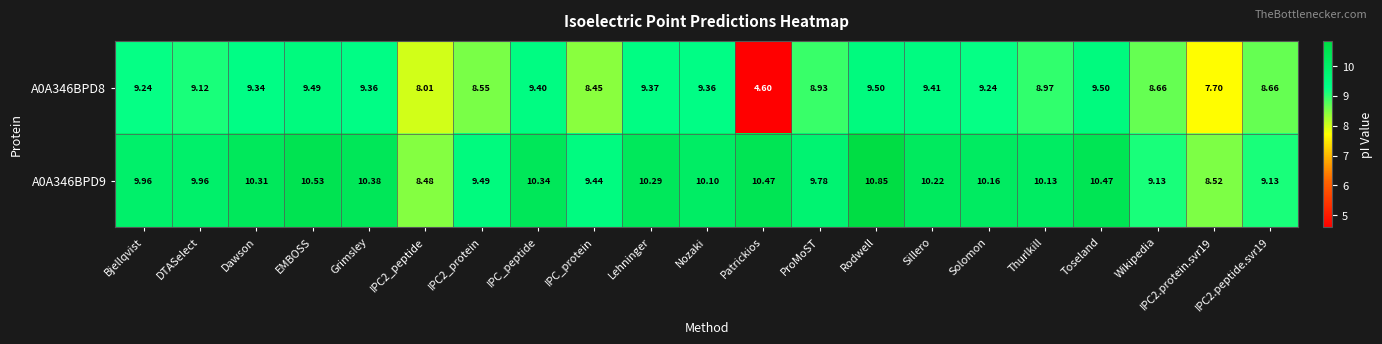

At which label does A0A346BPD9 first exceed 10?

Dawson